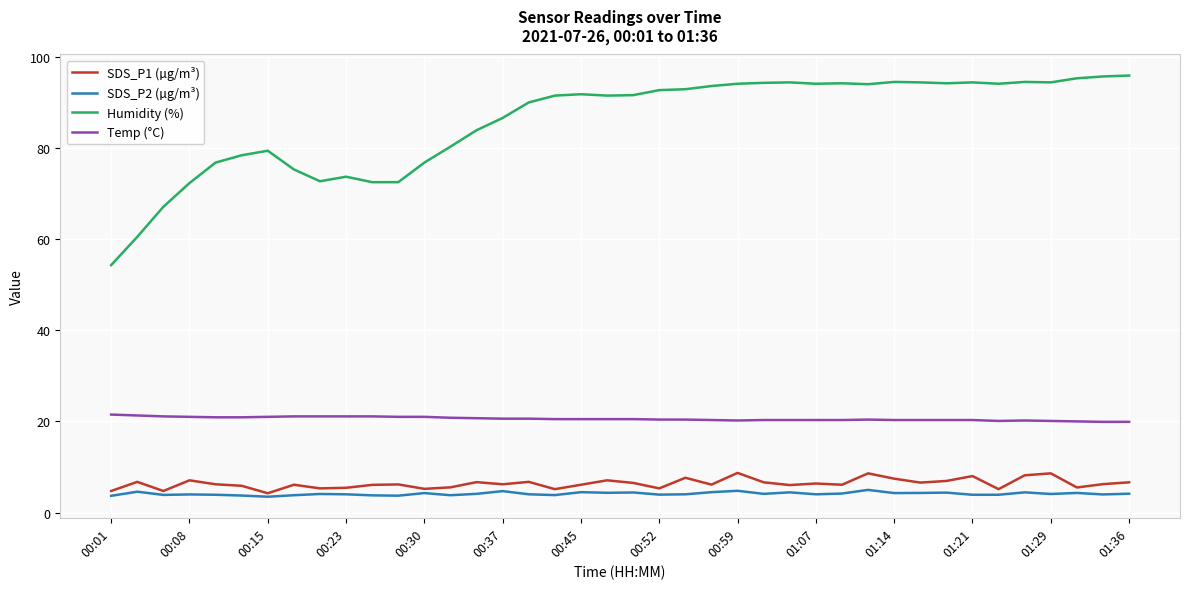

Does the chart display data point markers on the line(s)?

No